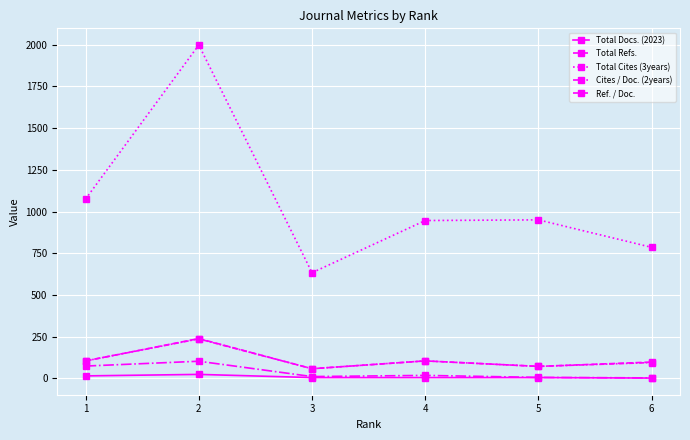

Which category has the highest value in the Cites / Doc. (2years) series?

2